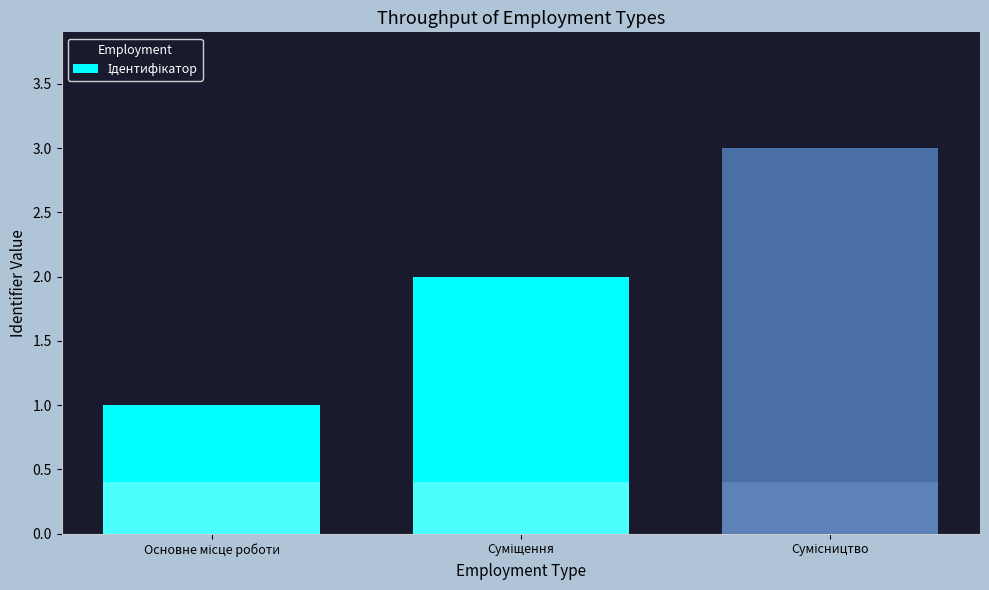

Reading right to left, list all the values displayed in this chart.

3	2	1